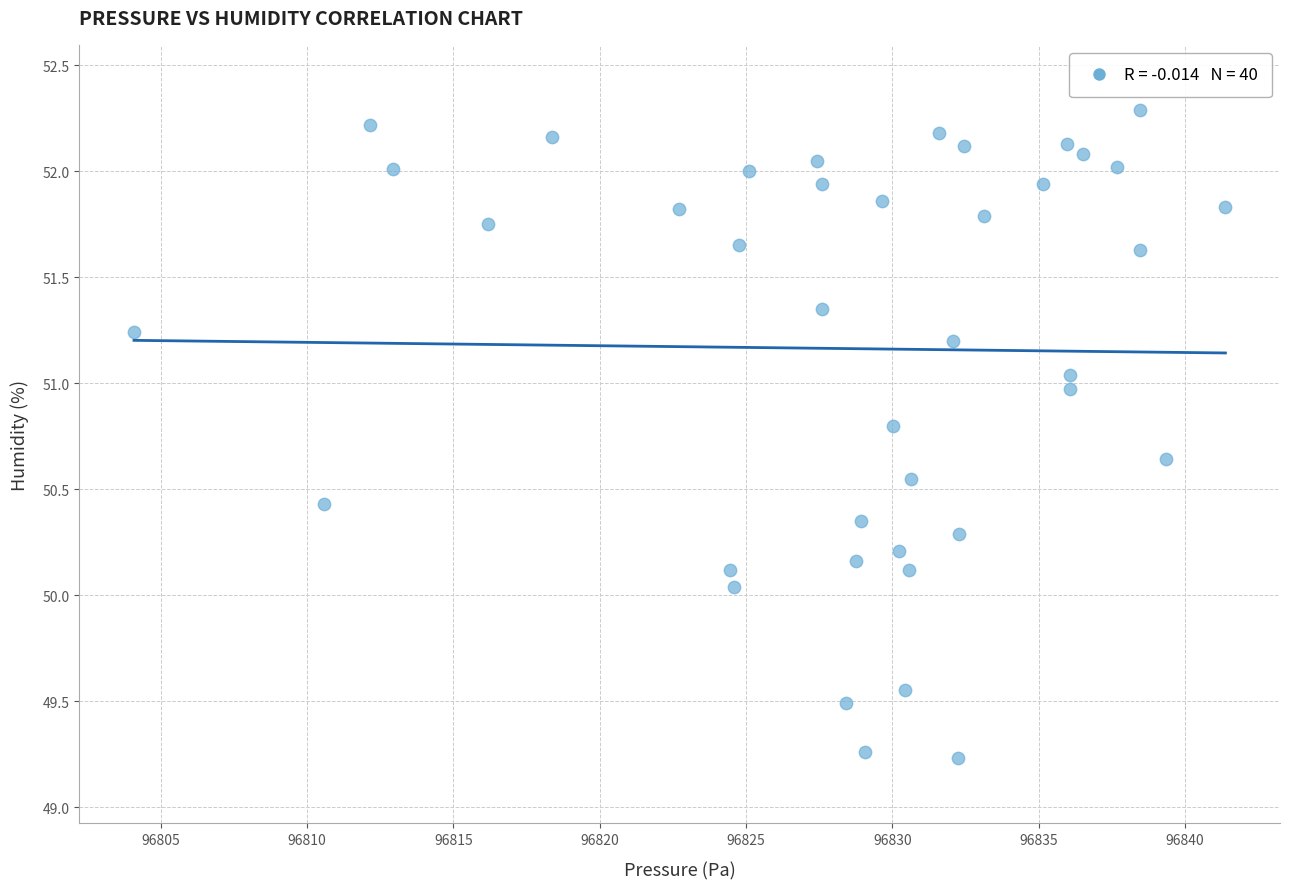

What is the range of X values (max minus min)?

37.3